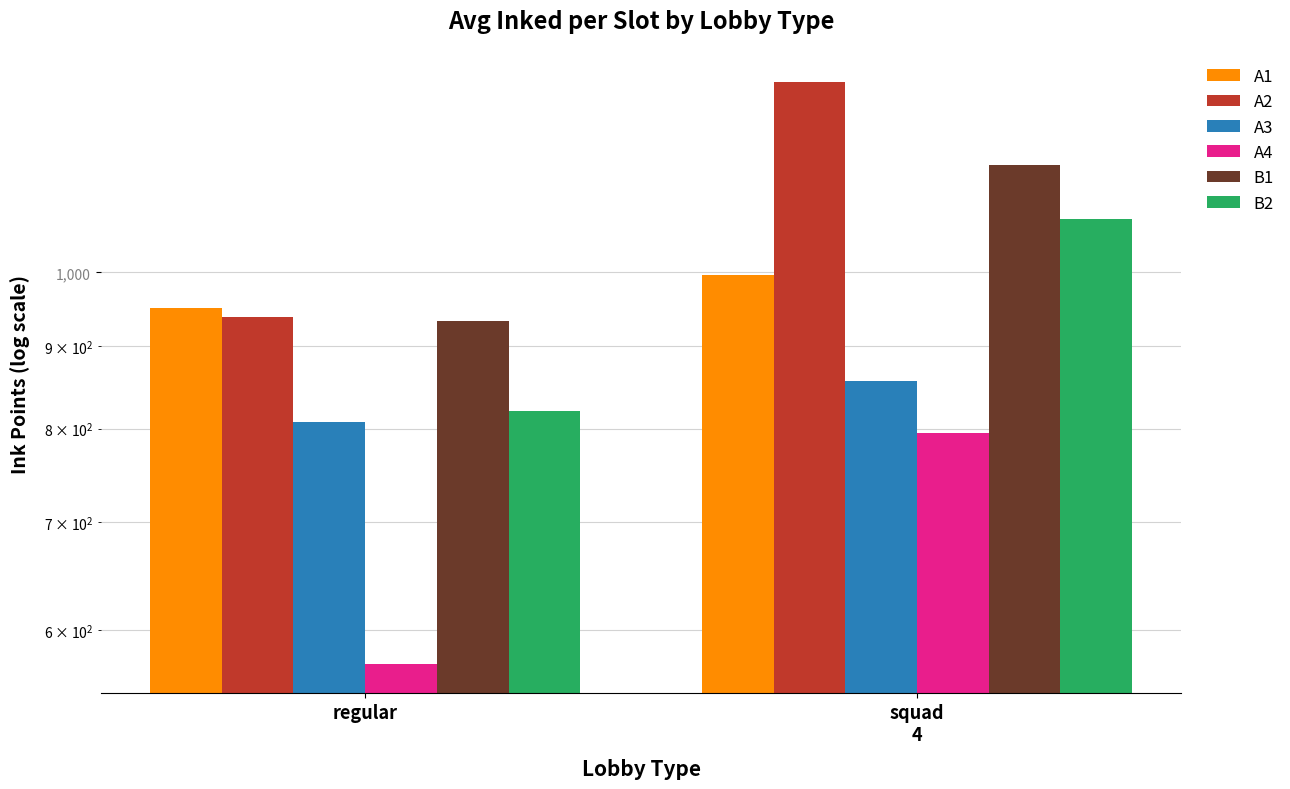

What is the label of the 2nd bar from the right?

regular